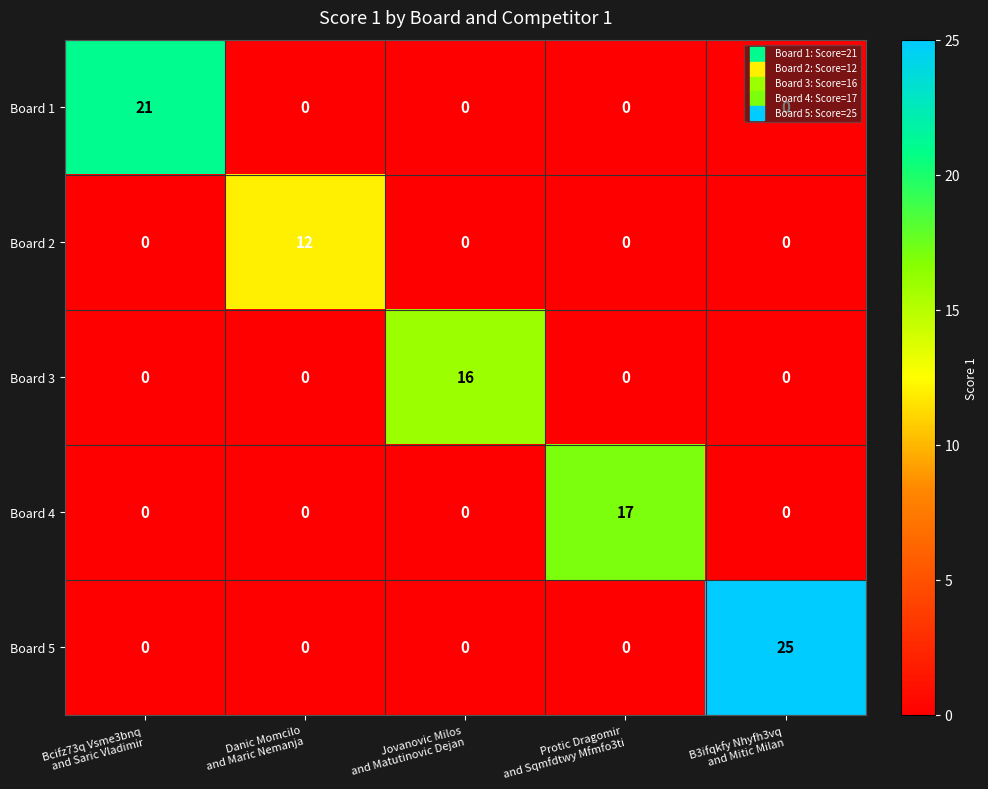

What is the difference between the maximum and minimum values in the Board 3 series?

16